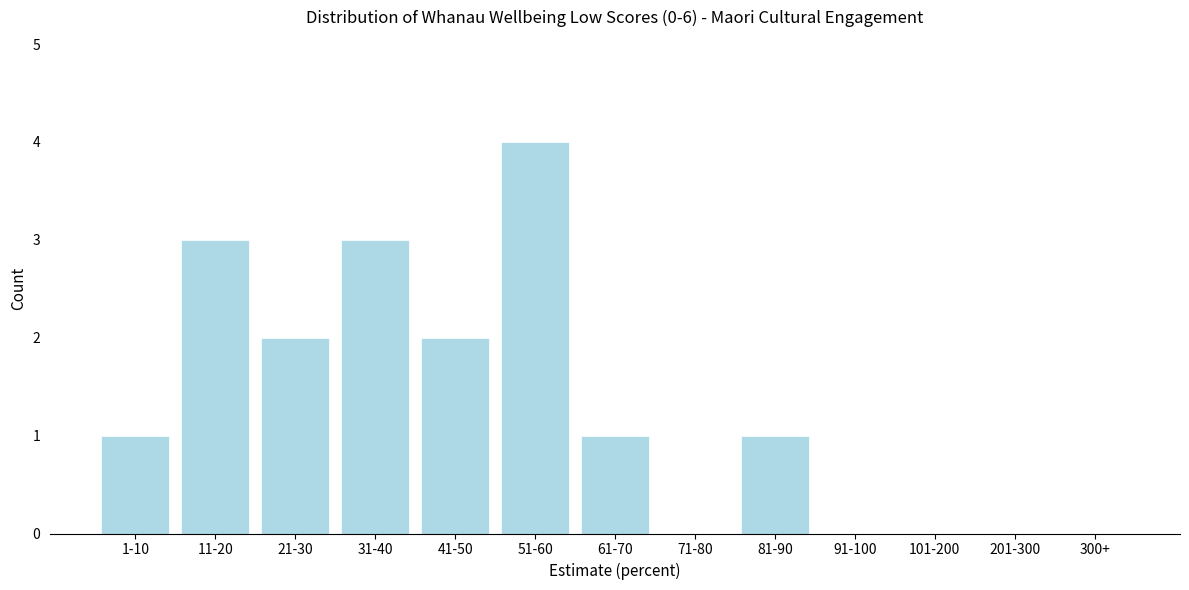

Reading left to right, transcribe all the data shown in this chart.

1-10=1	11-20=3	21-30=2	31-40=3	41-50=2	51-60=4	61-70=1	71-80=0	81-90=1	91-100=0	101-200=0	201-300=0	300+=0